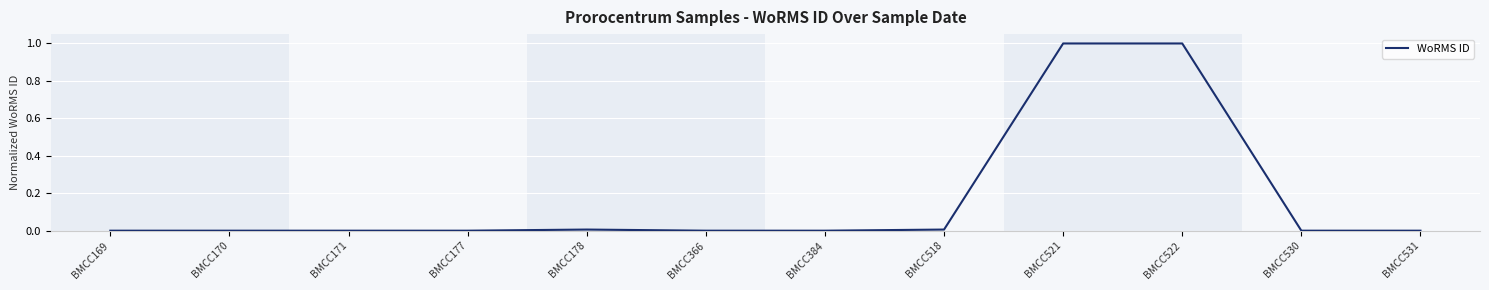

What is the difference between the values at BMCC522 and BMCC177?

1.0